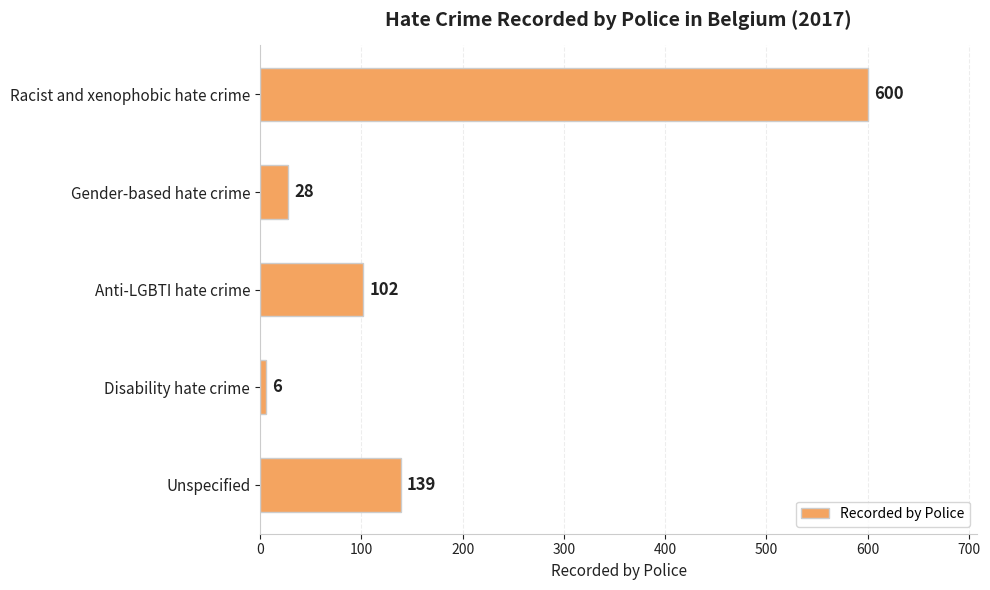

What is the value of the 1st bar from the top?

600